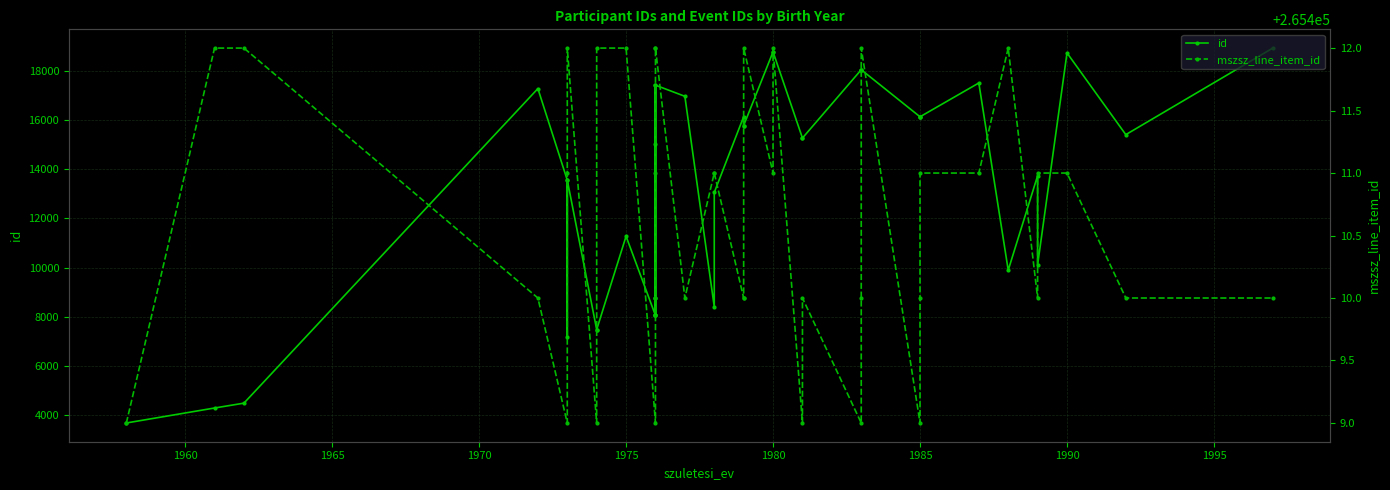

How many distinct data groups are displayed?

2